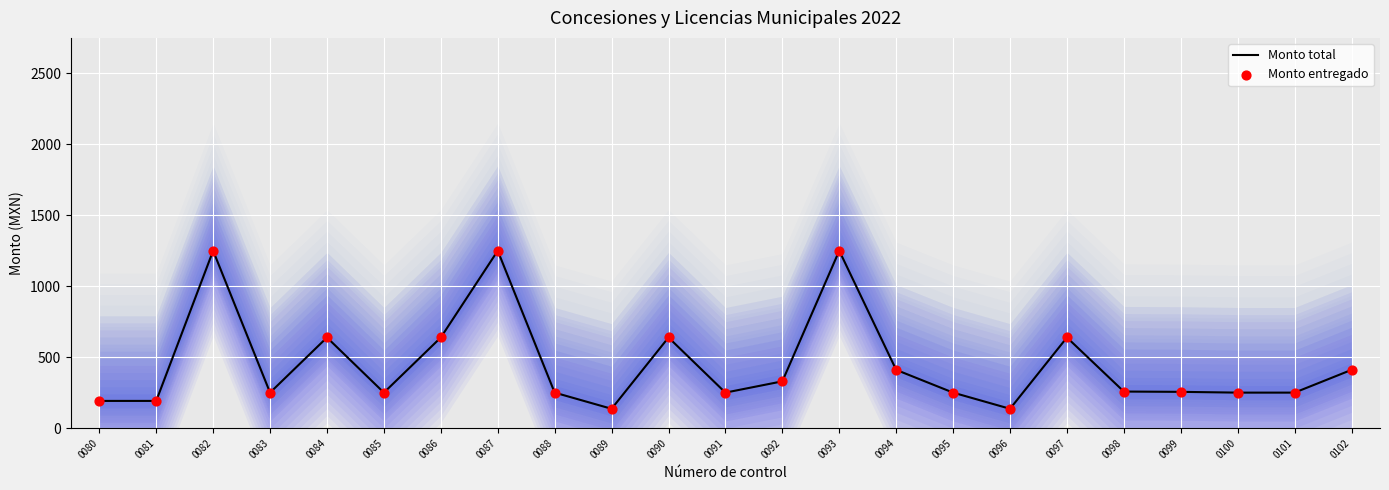

Which series reaches the minimum Y coordinate?

Monto total